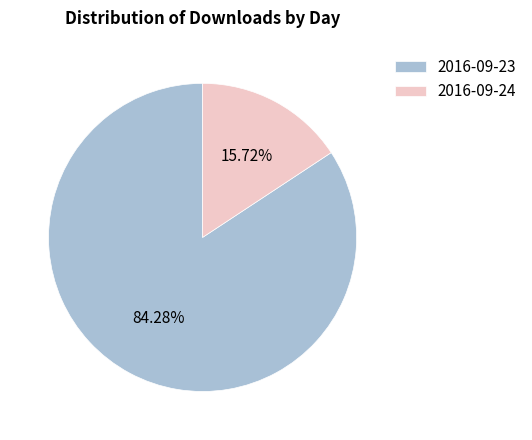

To the nearest percent, what is the difference between the 2016-09-24 and 2016-09-23 slice percentages?

69%